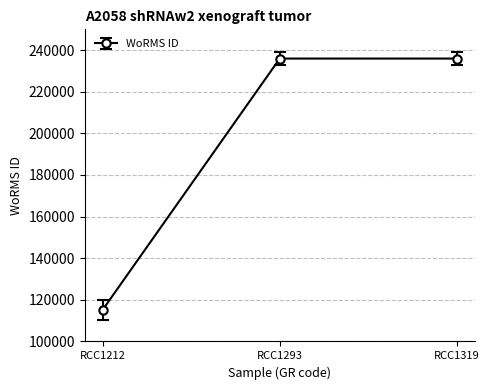

Which has a higher value, RCC1212 or RCC1293?

RCC1293